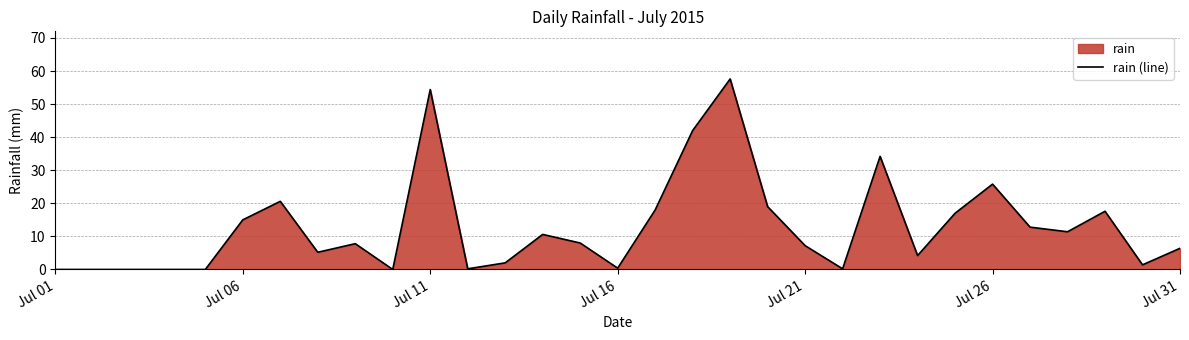

True or false: the data shows 12.1 at Jul 26.

False